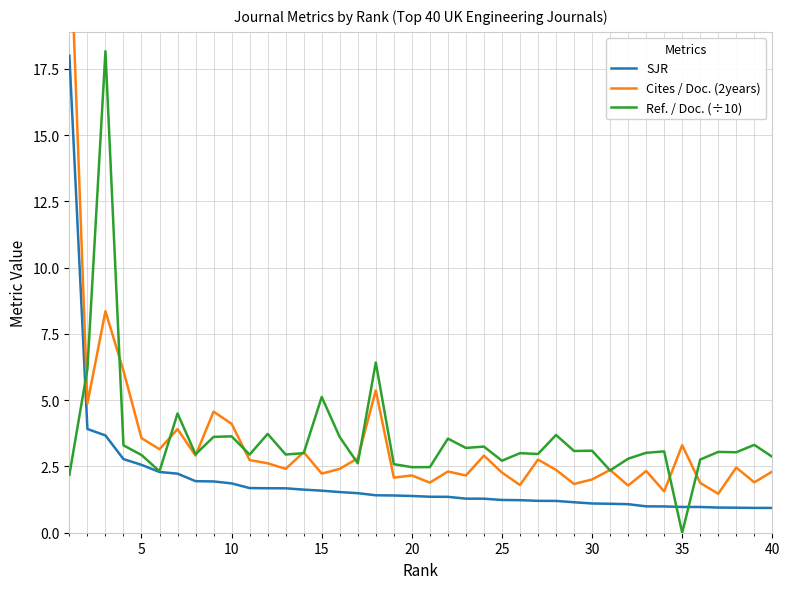

Rank the series by their maximum value, from lowest to highest.

SJR, Ref. / Doc. (÷10), Cites / Doc. (2years)